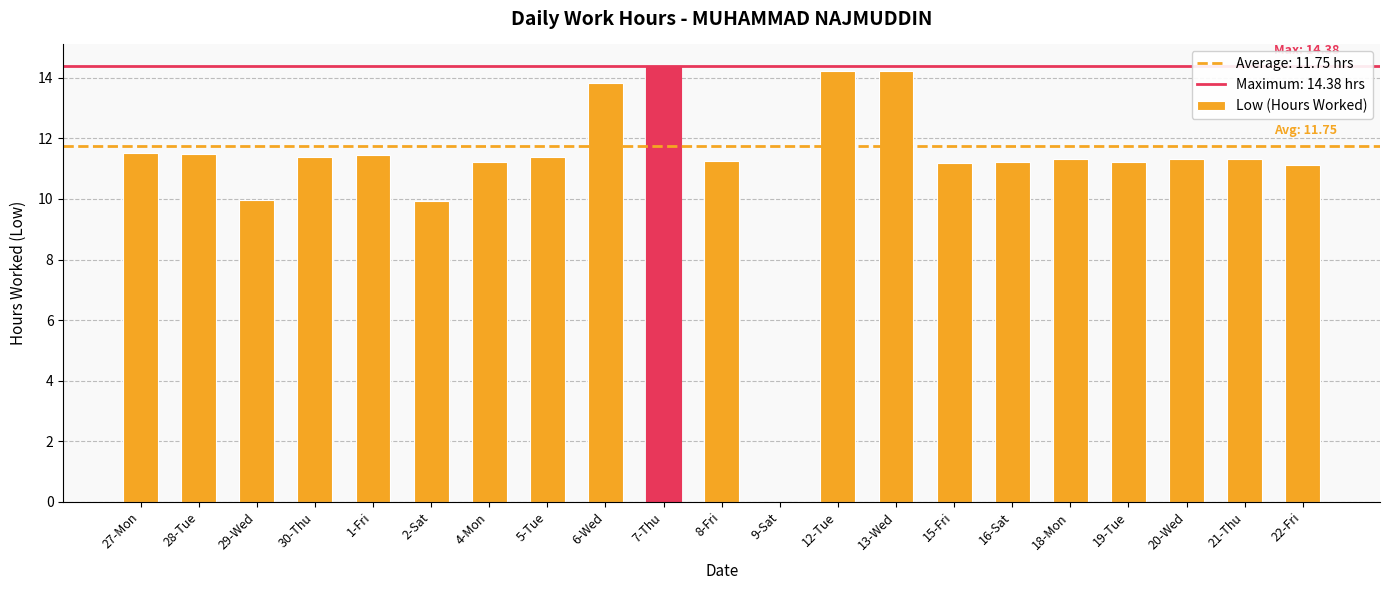

Approximately how many times larger is the value at 12-Tue compared to 19-Tue?

1.3